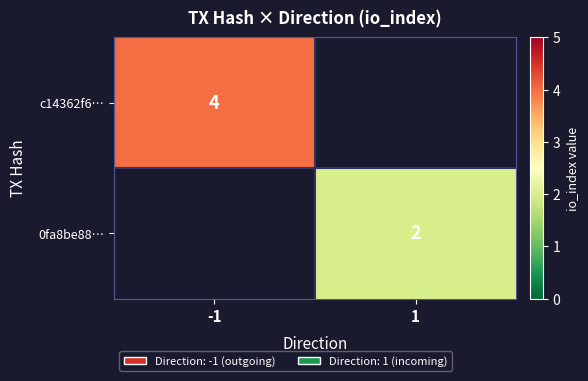

Count the number of categories in the chart.

2